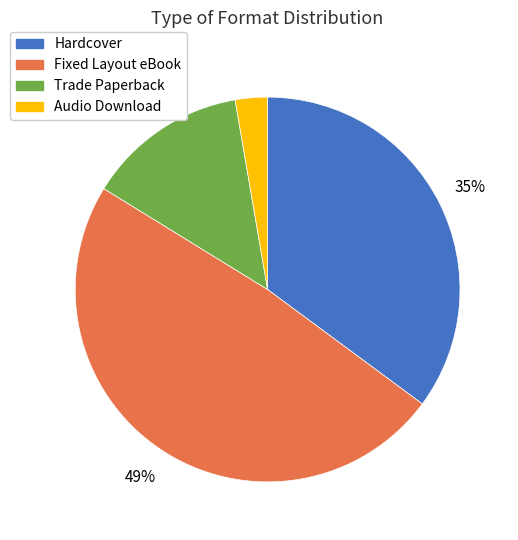

What percentage is the Hardcover slice, to the nearest percent?

35%